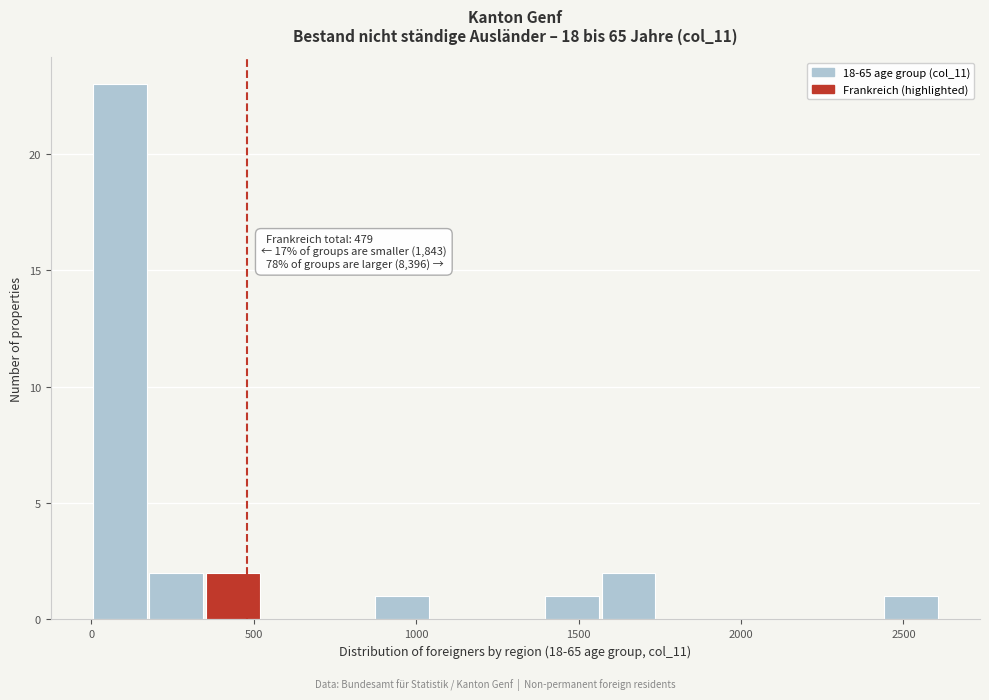

Around what value on the x-axis is the tallest bar? Give the approximate position of its centre, as read against the axis.

100